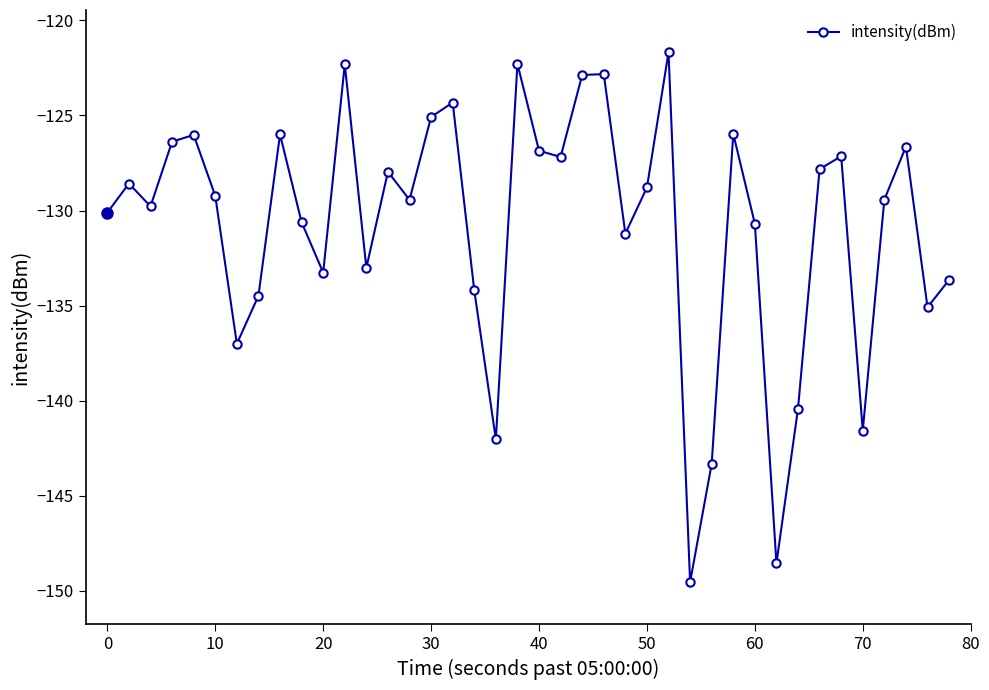

What is the difference between the second highest and minimum values?

27.2